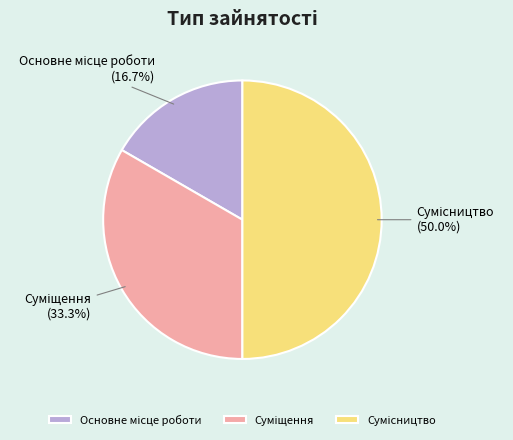

How many segments does this pie chart have?

3